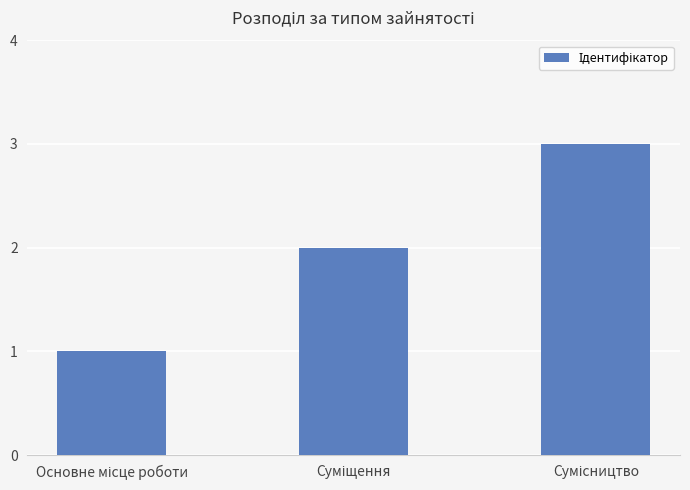

Count the values in the range 1 to 3.

3